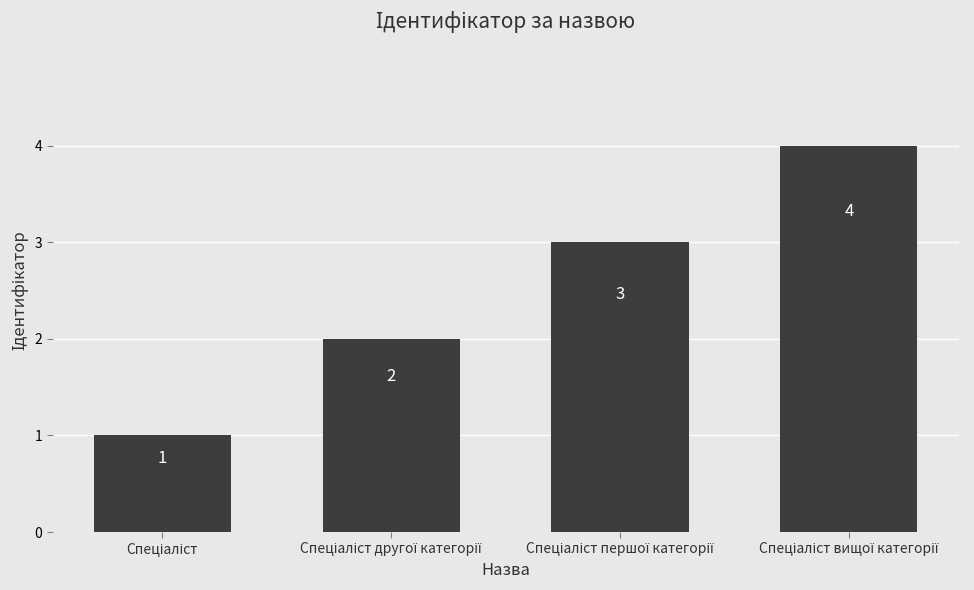

How many data points are less than 3?

2